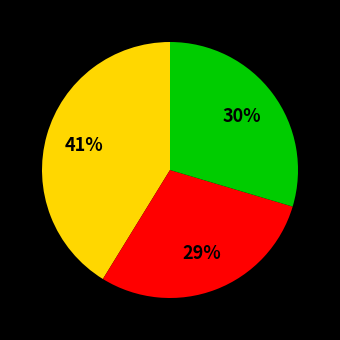

Count the number of slices in the pie.

3